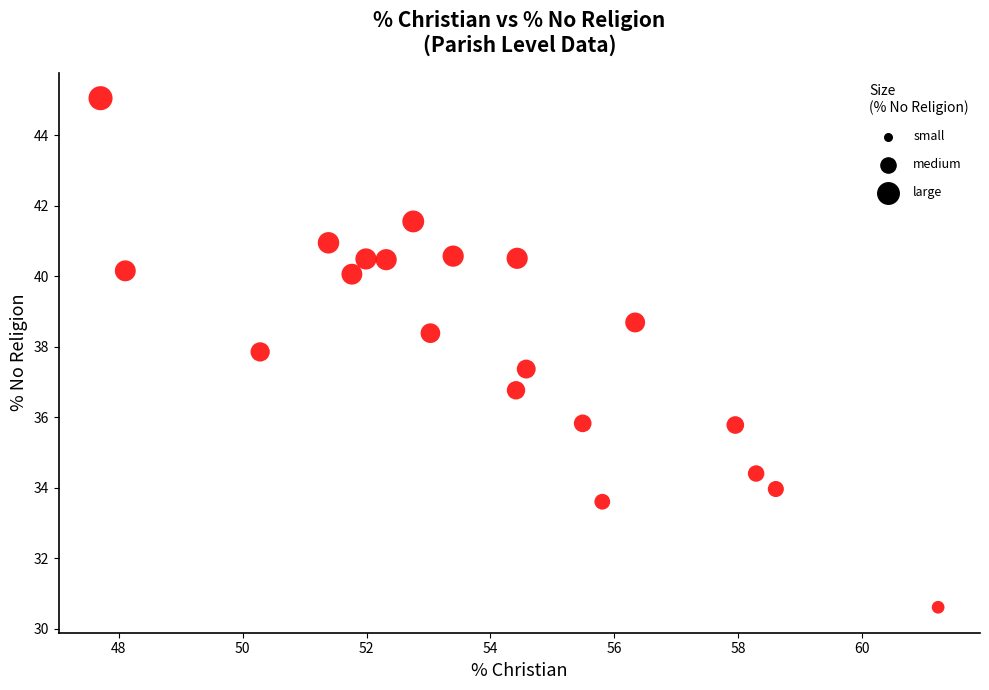

What is the range of Y values (max minus min)?

14.4